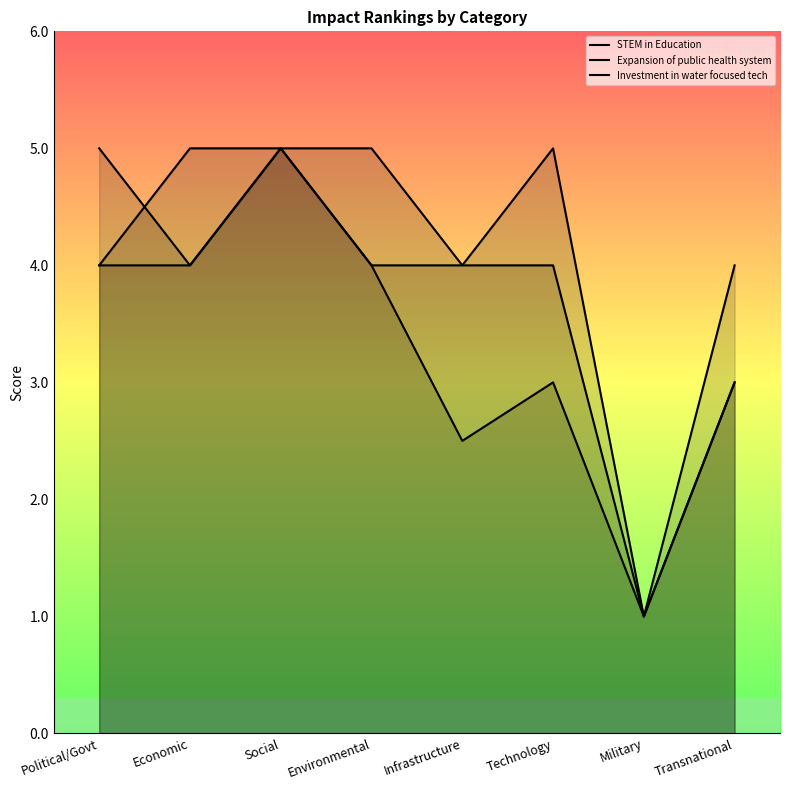

What is the label of the 1st point from the left?

Political/Govt